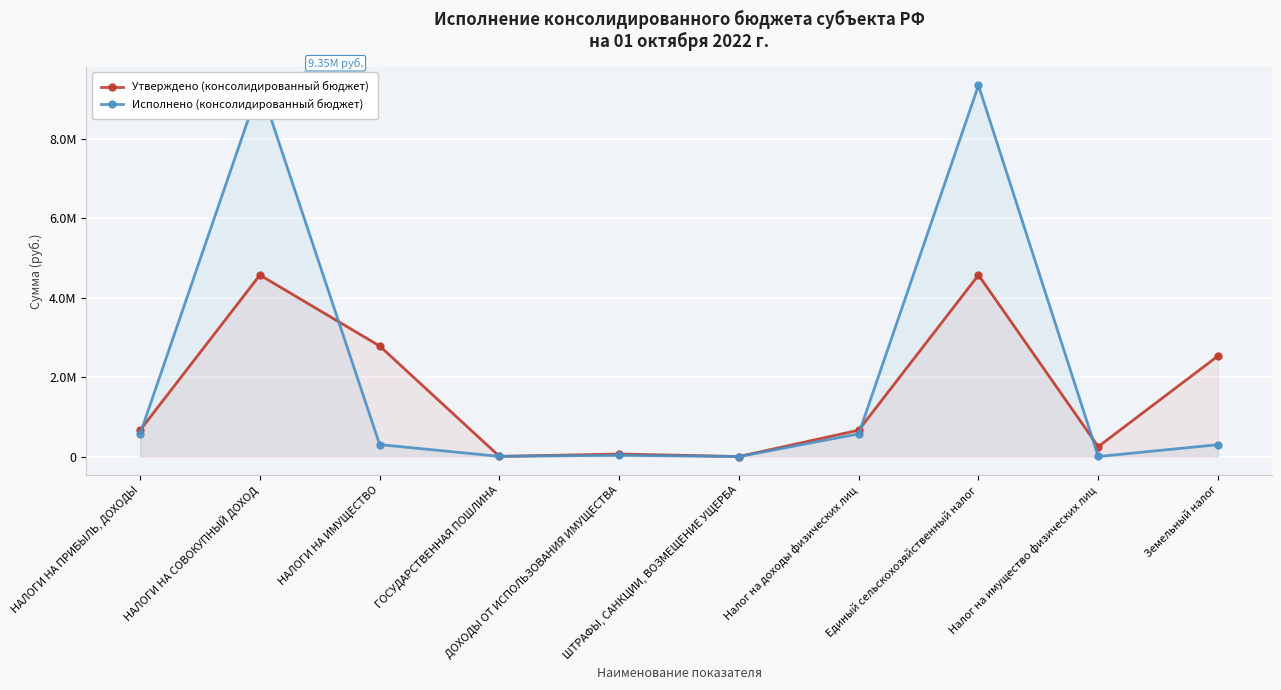

What is the value of the Исполнено (консолидированный бюджет) point at the 9th from the left?

1446.9